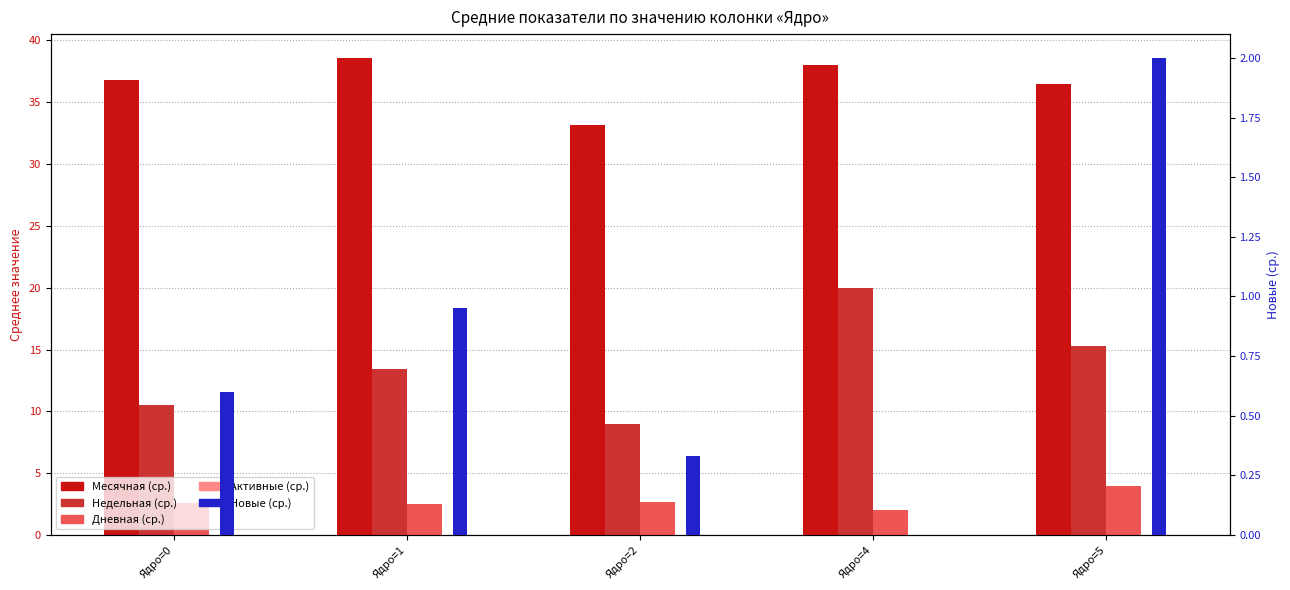

Is the value of Активные at Ядро=4 greater than the value of Месячная at Ядро=2?

No